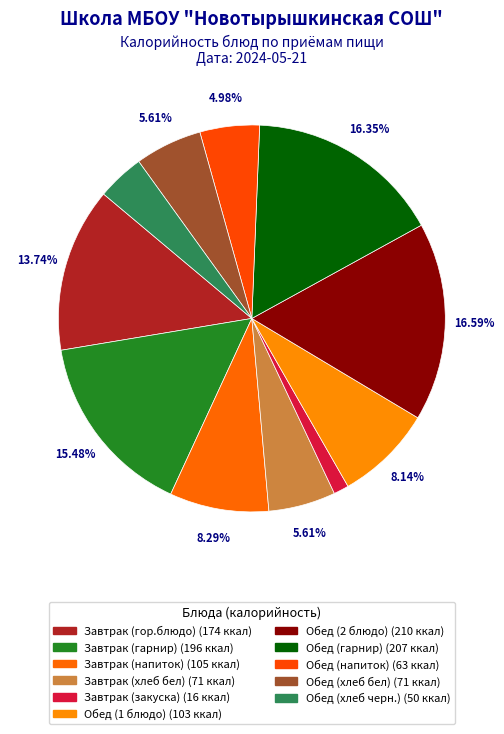

Which category has the smallest portion of the pie?

Завтрак (закуска)